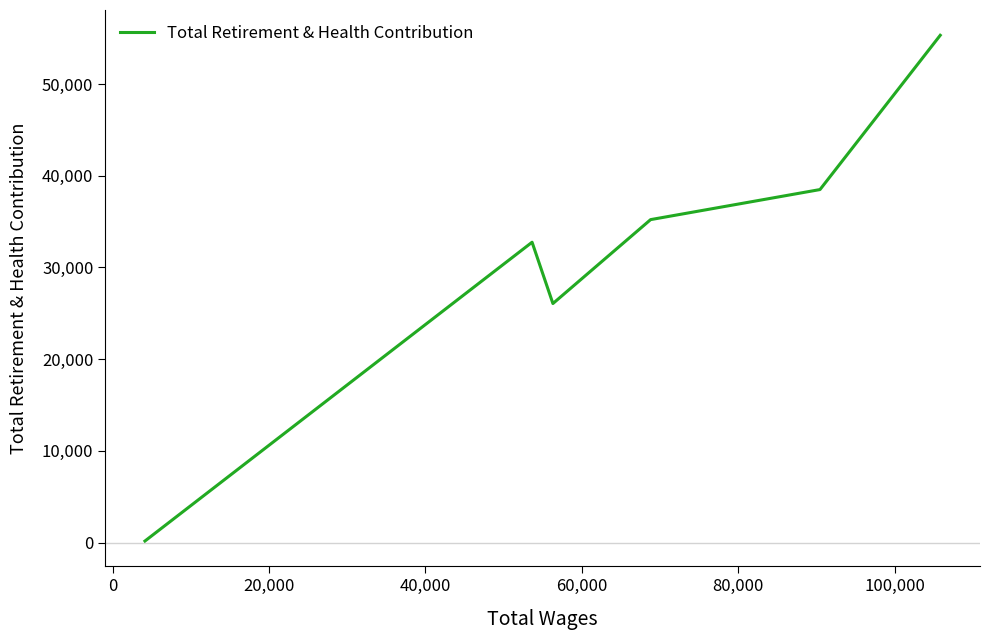

How many lines are shown in the chart?

1